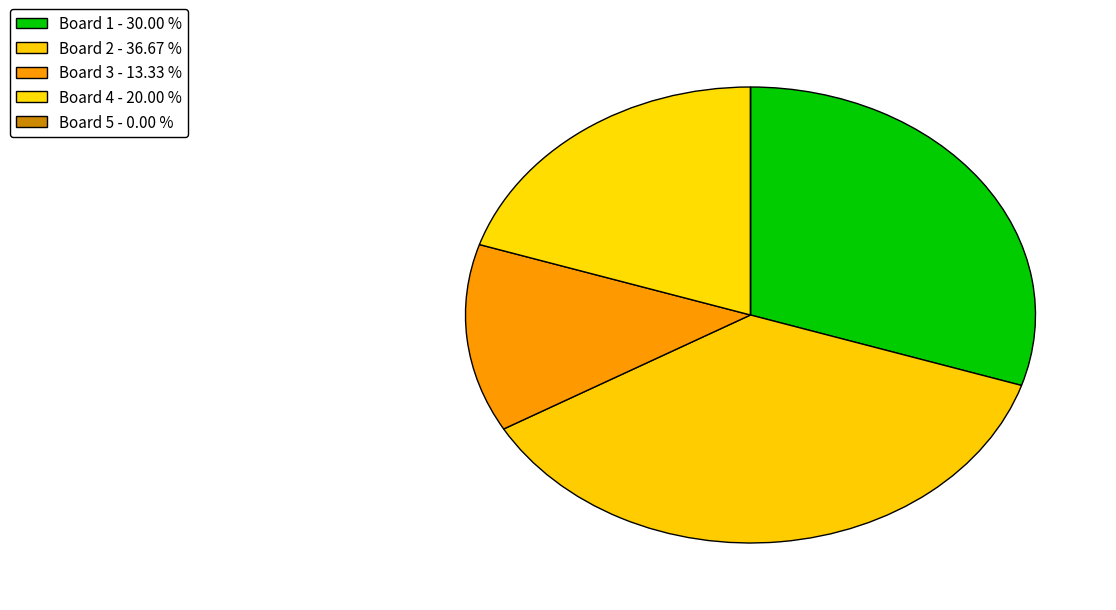

Which category has the biggest portion of the pie?

Board 2 - 36.67 %